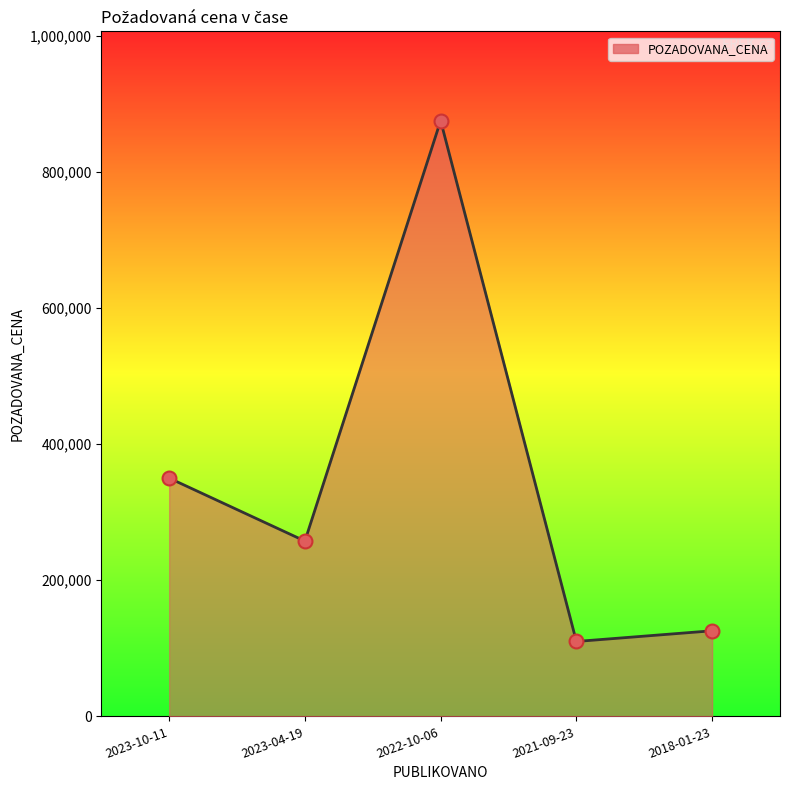

Which has a higher value, 2018-01-23 or 2022-10-06?

2022-10-06